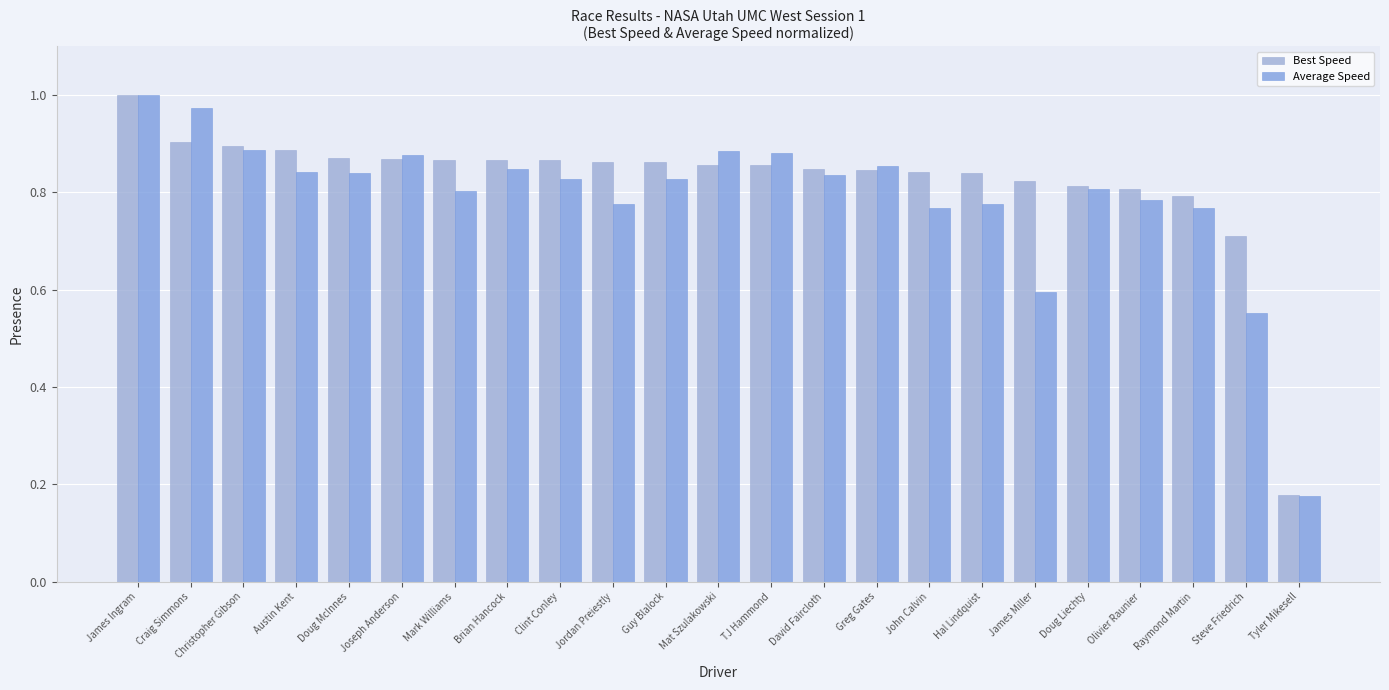

Rank the series at Mark Williams from highest to lowest value.

Best Speed, Average Speed